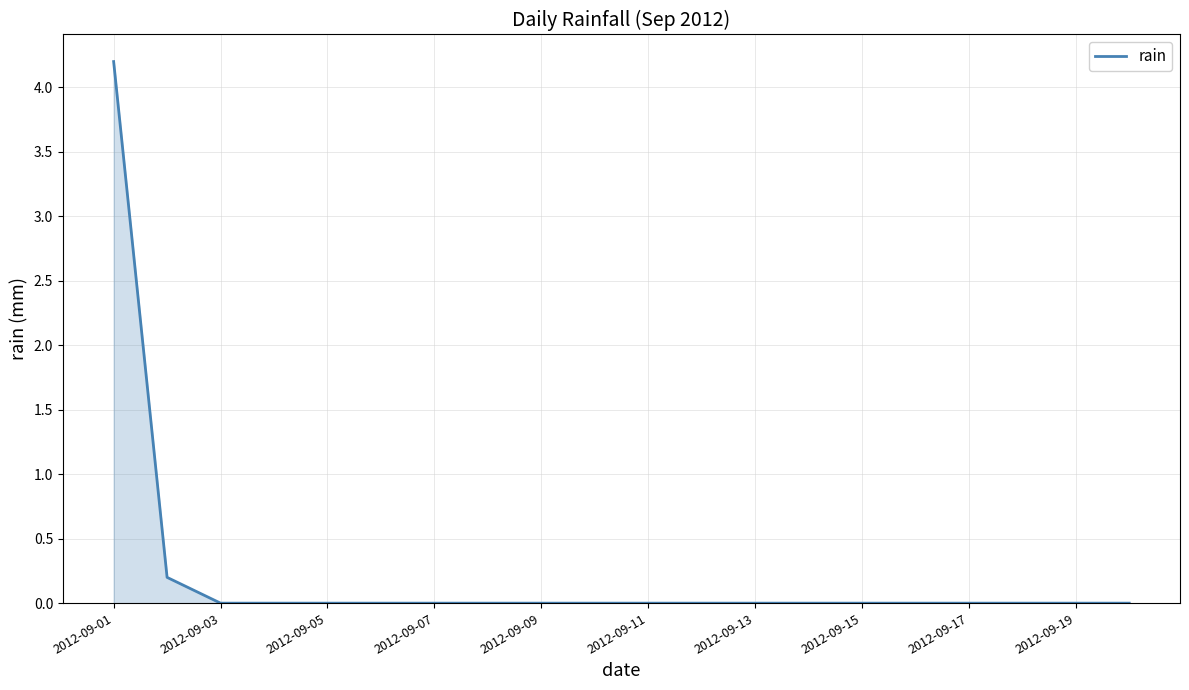

What is the difference between the maximum and minimum values?

4.2